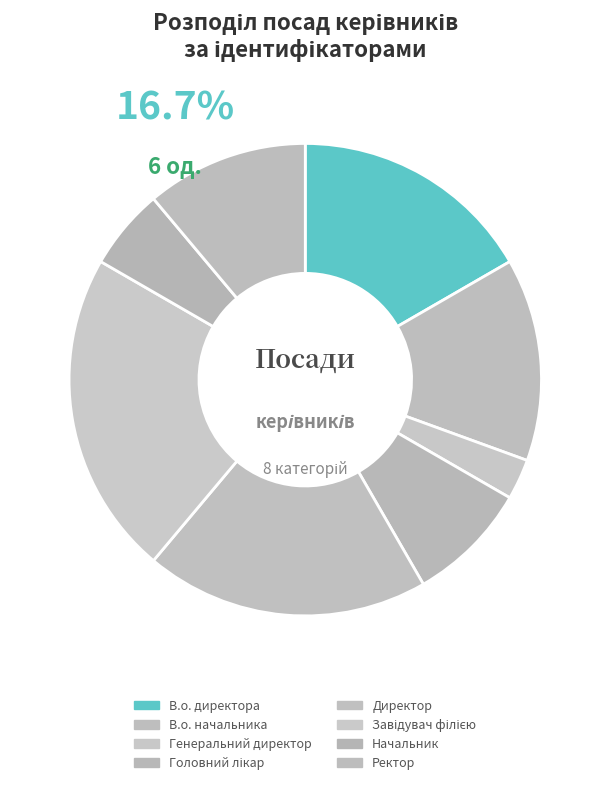

To the nearest percent, what portion does Директор represent?

19%